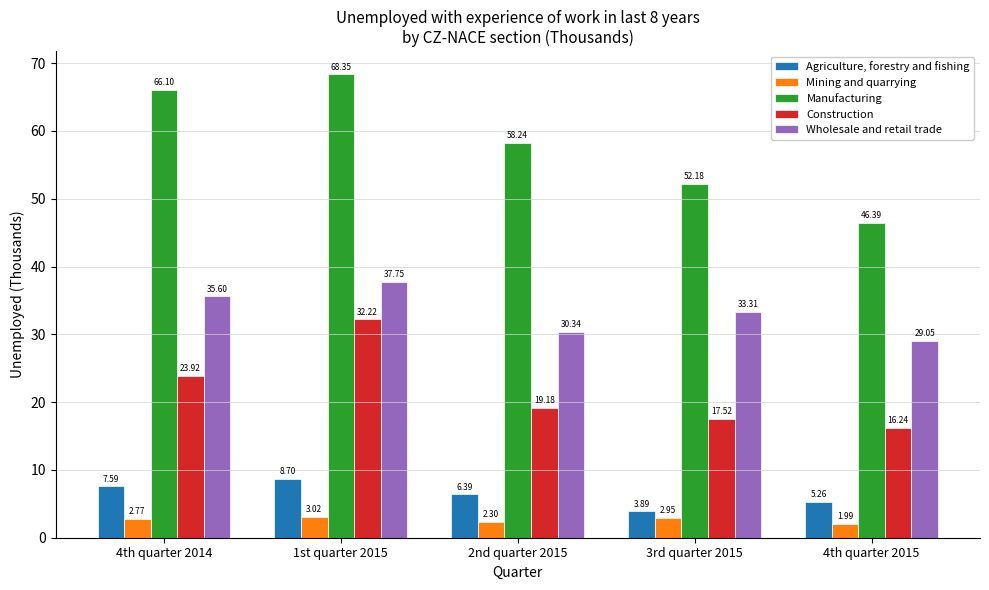

Rank the series at 4th quarter 2014 from highest to lowest value.

Manufacturing, Wholesale and retail trade, Construction, Agriculture, forestry and fishing, Mining and quarrying